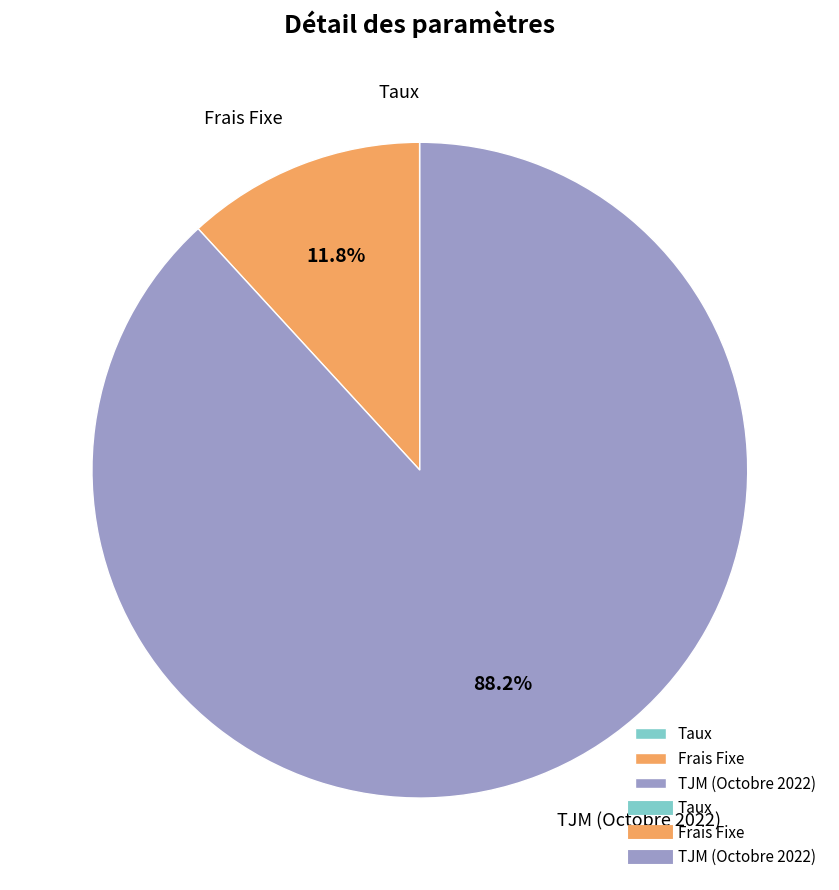

Which category has the biggest portion of the pie?

TJM (Octobre 2022)